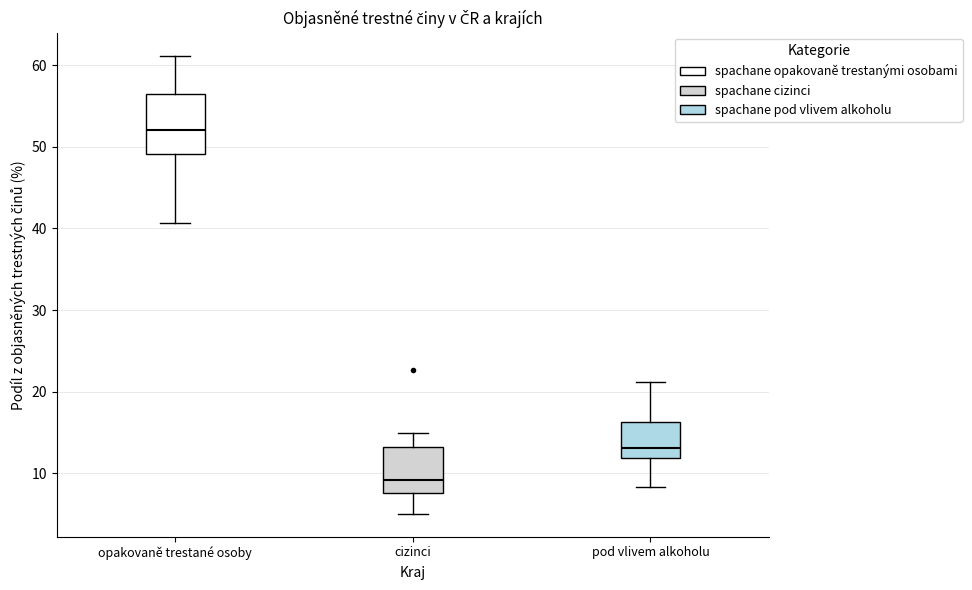

Reading left to right, read every box against the y-axis: the position of its median line, the range the box covers, and the ends of its whiskers. The values are not printed on the chart, so give them approximately, as read against the axis.

opakovaně trestané osoby: median 52, box 49 to 57, whiskers 41 to 61
cizinci: median 9, box 8 to 13, whiskers 5 to 15
pod vlivem alkoholu: median 13, box 12 to 16, whiskers 8 to 21